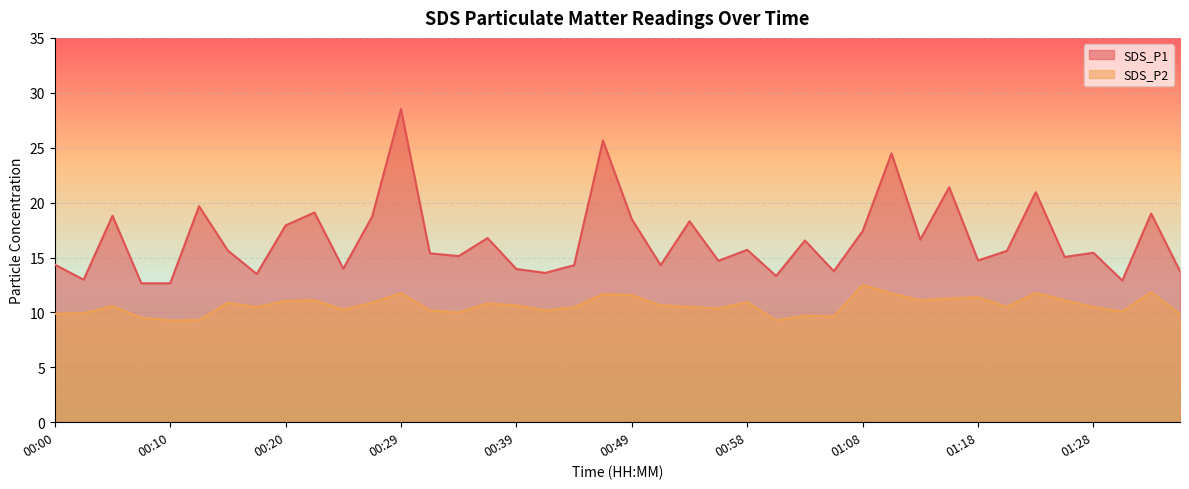

What is the value of the SDS_P2 point at the 37th from the left?

10.5